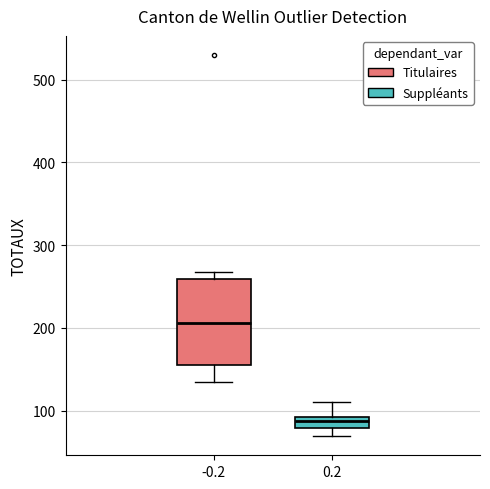

Which box has the lowest median line?

0.2